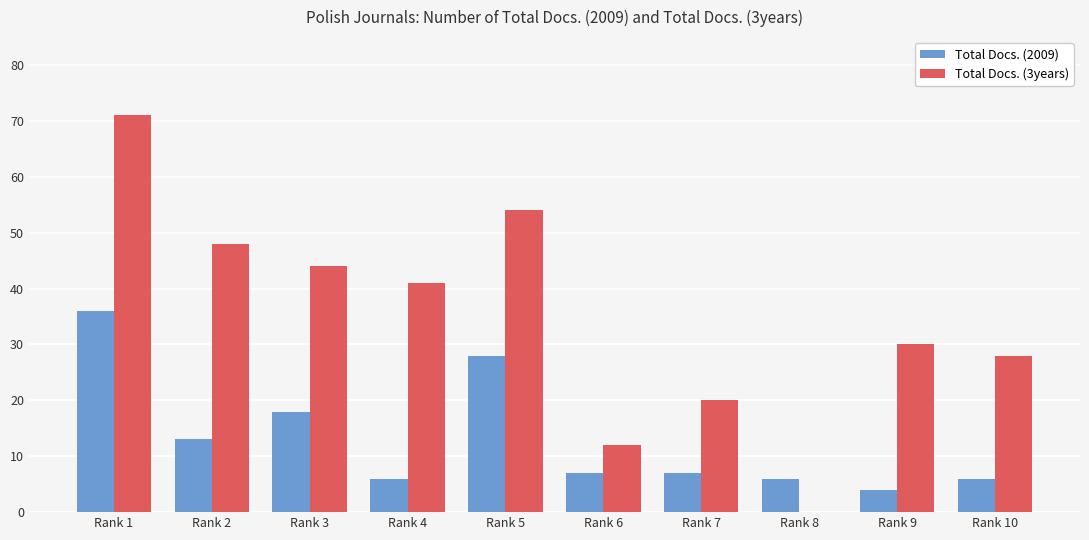

How many distinct data groups are displayed?

2